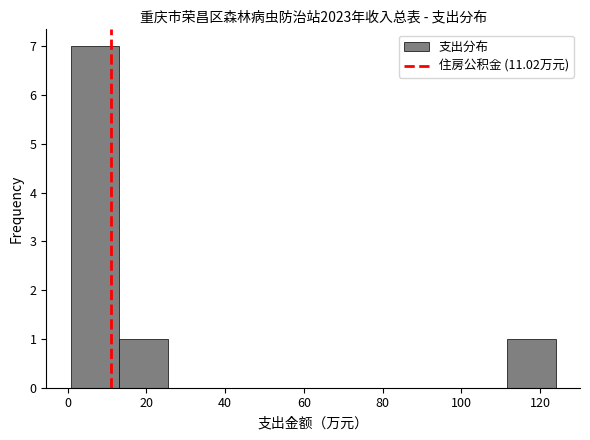

How tall is the bar that spans 112 to 124 on the x-axis? Neither the bar edges nor the heights are printed on the chart, so give them approximately, as read against the axes.

1